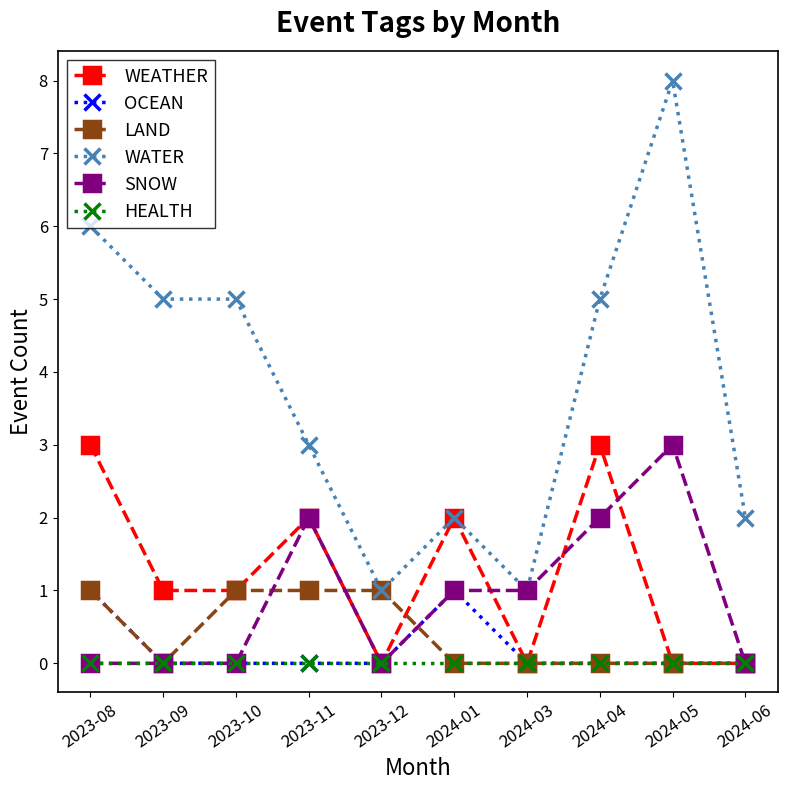

The value of HEALTH at 2023-12 is 0. True or false?

True